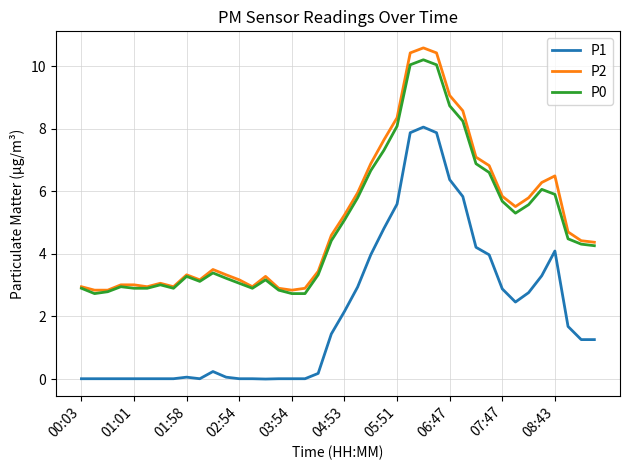

What is the difference between the maximum and minimum values in the P0 series?

7.5